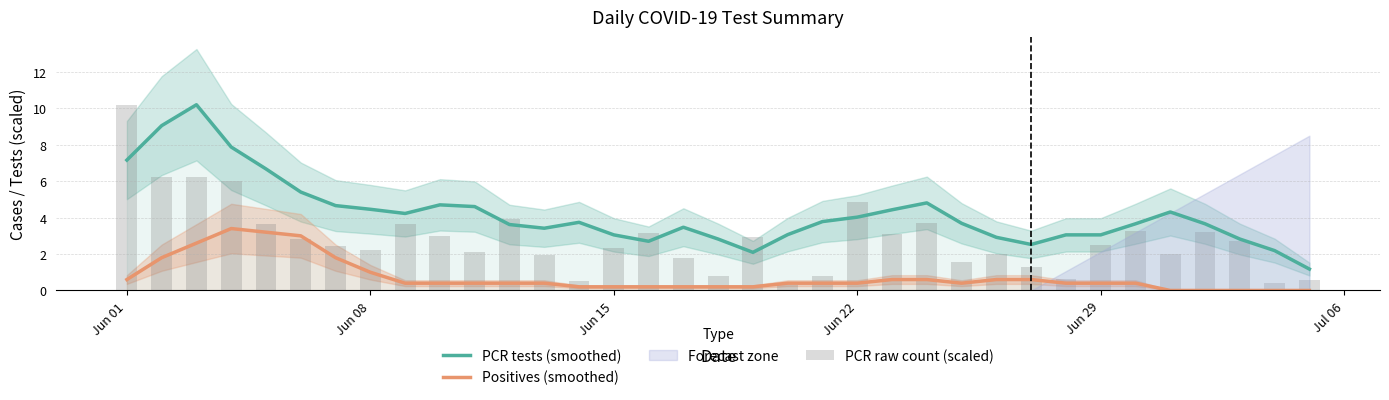

Count the number of categories in the chart.

35